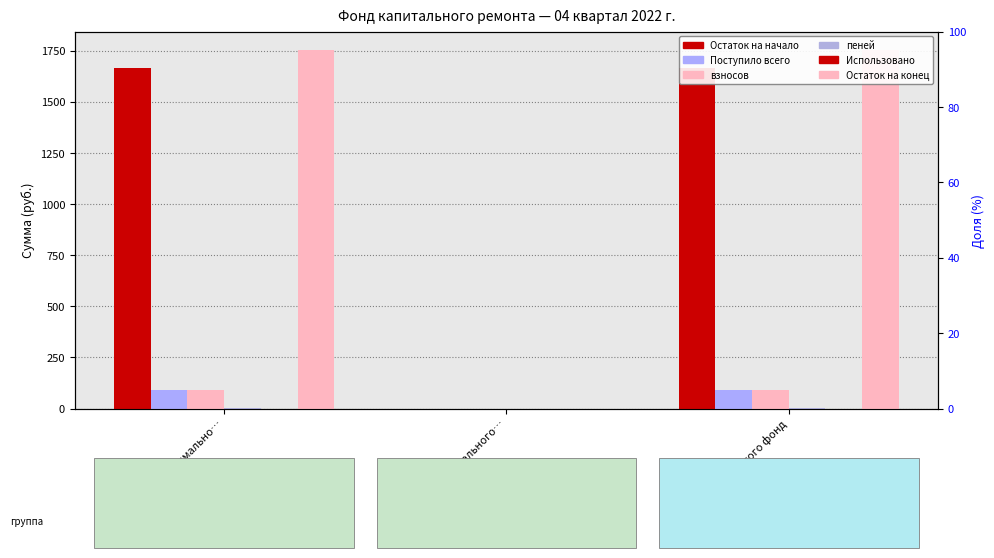

Which series has the largest total across all categories?

Остаток на конец